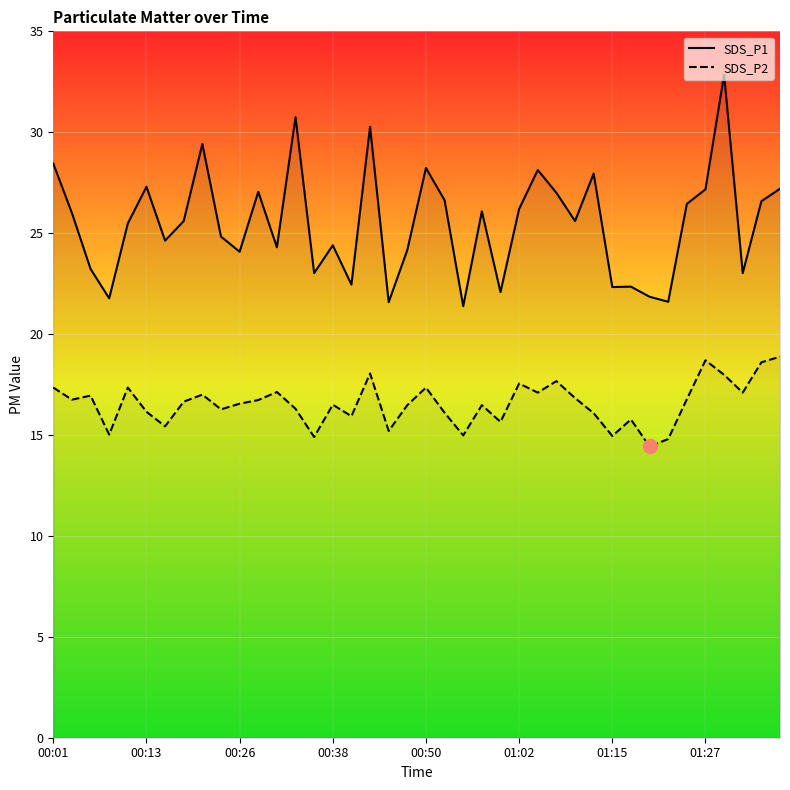

Which series changed the most between 29 and 32?

SDS_P1